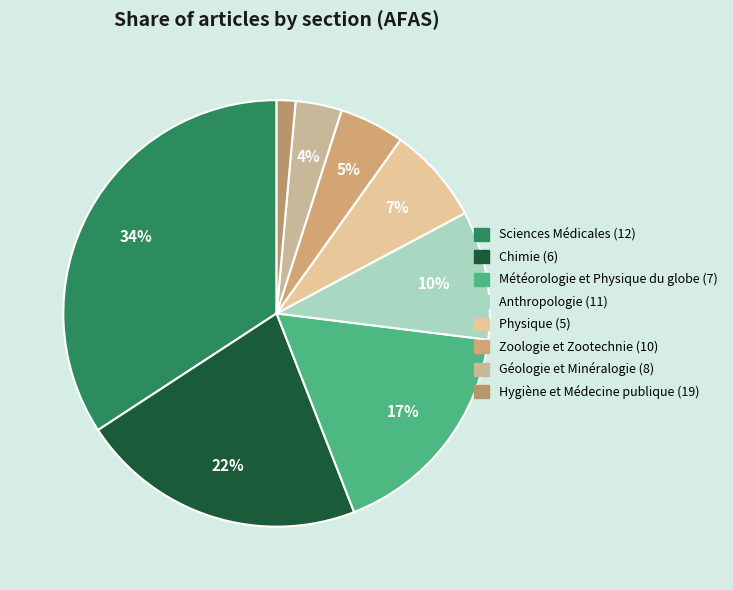

How many slices are in this pie chart?

8